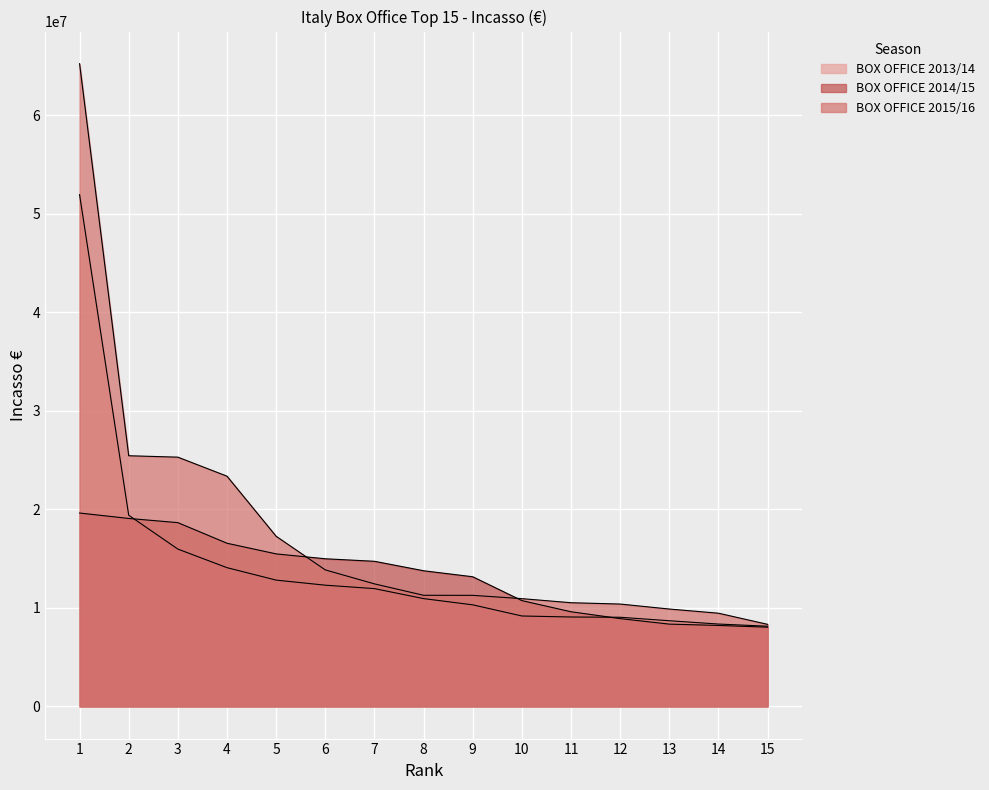

How many lines are shown in the chart?

3